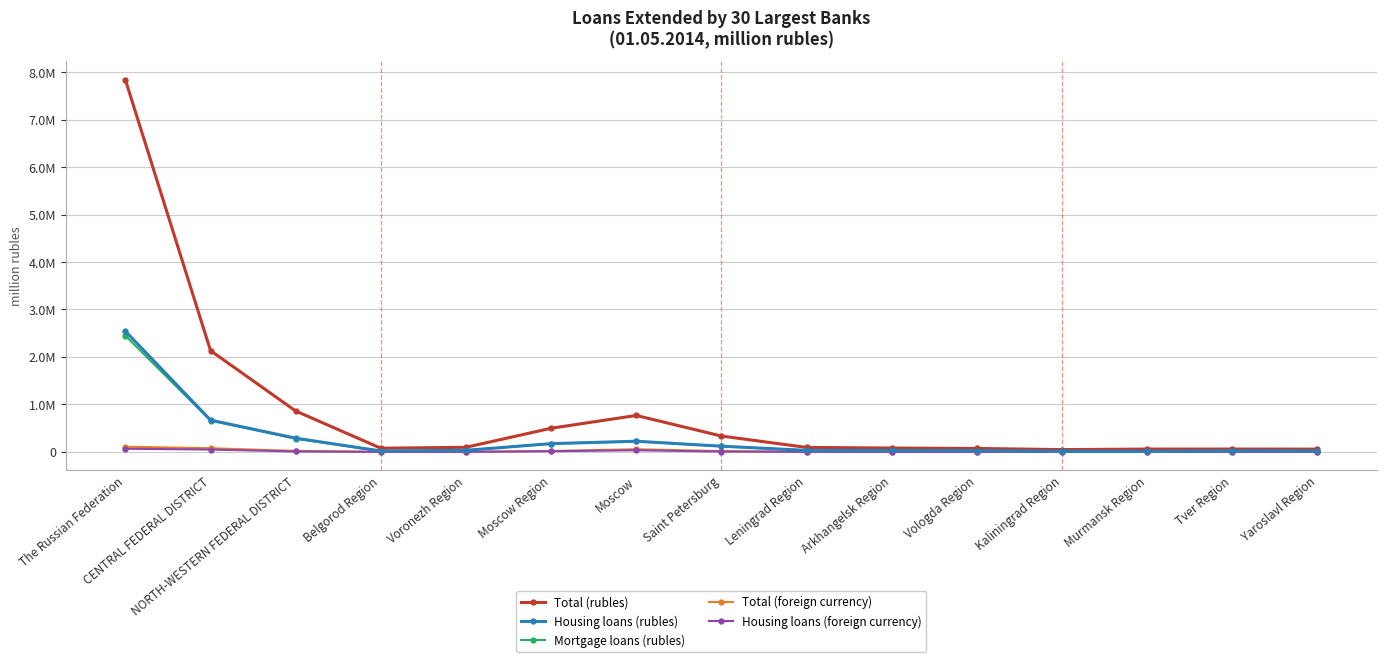

Reading left to right, what are all the values shown in this chart?

Total (rubles): The Russian Federation=7837086	CENTRAL FEDERAL DISTRICT=2132417	NORTH-WESTERN FEDERAL DISTRICT=860292	Belgorod Region=76463	Voronezh Region=96022	Moscow Region=497117	Moscow=766678	Saint Petersburg=332954	Leningrad Region=93213	Arkhangelsk Region=79821	Vologda Region=71383	Kaliningrad Region=47268	Murmansk Region=58040	Tver Region=58782	Yaroslavl Region=57226
Housing loans (rubles): The Russian Federation=2542524	CENTRAL FEDERAL DISTRICT=668375	NORTH-WESTERN FEDERAL DISTRICT=288076	Belgorod Region=17998	Voronezh Region=31929	Moscow Region=173295	Moscow=223431	Saint Petersburg=119185	Leningrad Region=30575	Arkhangelsk Region=28720	Vologda Region=26460	Kaliningrad Region=12178	Murmansk Region=11966	Tver Region=22119	Yaroslavl Region=18871
Mortgage loans (rubles): The Russian Federation=2447614	CENTRAL FEDERAL DISTRICT=659196	NORTH-WESTERN FEDERAL DISTRICT=278847	Belgorod Region=16759	Voronezh Region=31026	Moscow Region=172447	Moscow=222299	Saint Petersburg=117357	Leningrad Region=30104	Arkhangelsk Region=28200	Vologda Region=25882	Kaliningrad Region=11889	Murmansk Region=11689	Tver Region=22034	Yaroslavl Region=18626
Total (foreign currency): The Russian Federation=108714	CENTRAL FEDERAL DISTRICT=75939	NORTH-WESTERN FEDERAL DISTRICT=19777	Belgorod Region=222	Voronezh Region=286	Moscow Region=17921	Moscow=54908	Saint Petersburg=15457	Leningrad Region=1513	Arkhangelsk Region=191	Vologda Region=232	Kaliningrad Region=1958	Murmansk Region=107	Tver Region=166	Yaroslavl Region=139
Housing loans (foreign currency): The Russian Federation=65605	CENTRAL FEDERAL DISTRICT=48053	NORTH-WESTERN FEDERAL DISTRICT=8130	Belgorod Region=194	Voronezh Region=219	Moscow Region=13294	Moscow=32894	Saint Petersburg=6337	Leningrad Region=591	Arkhangelsk Region=142	Vologda Region=197	Kaliningrad Region=536	Murmansk Region=71	Tver Region=136	Yaroslavl Region=109